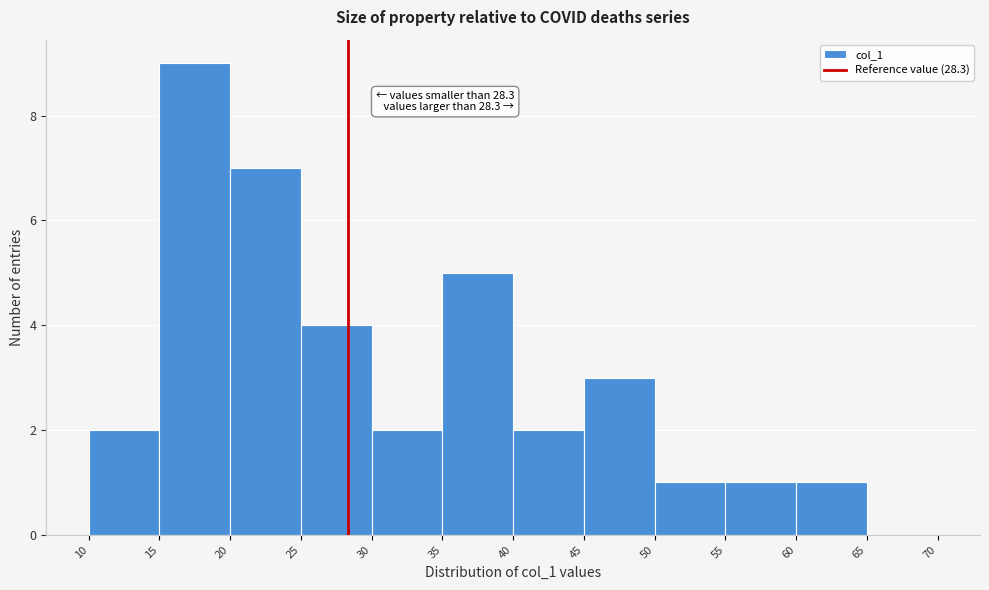

Over which range of the x-axis is the bar tallest?

15 to 20